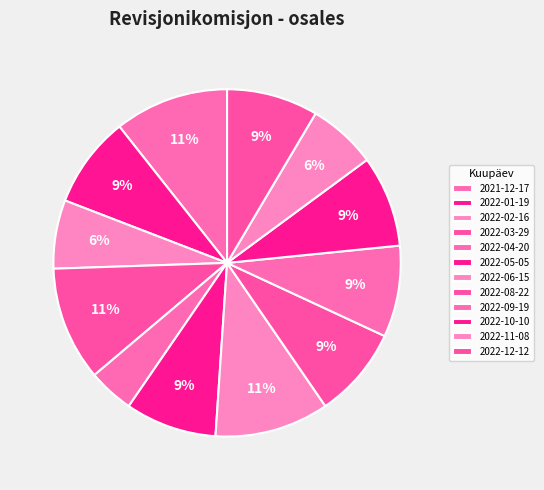

How many slices are in this pie chart?

12